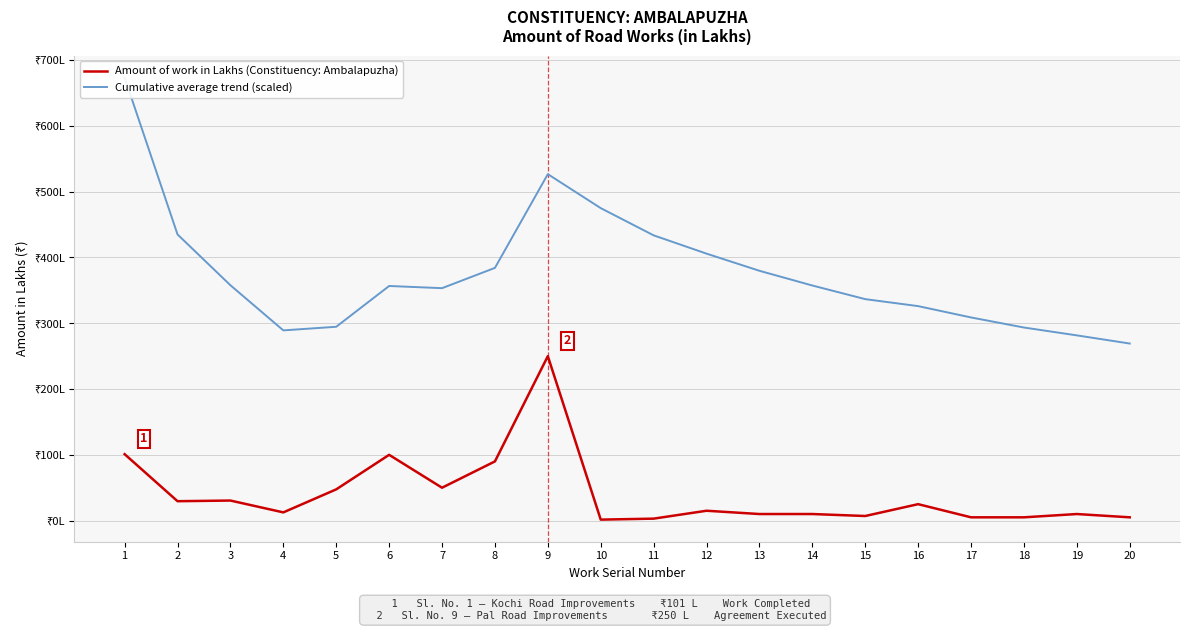

True or false: Amount of work in Lakhs (Constituency: Ambalapuzha) has more than 2 points higher than both neighbors.

True